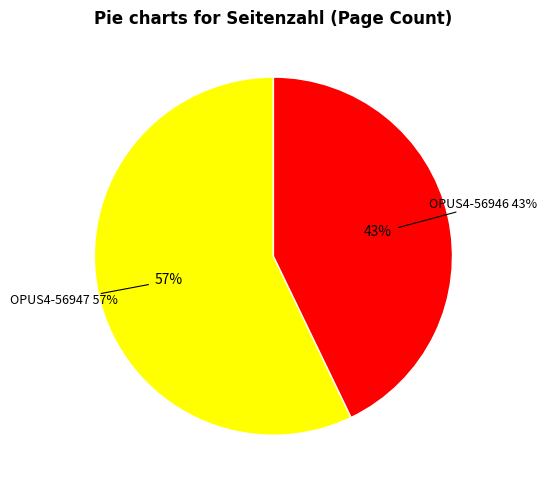

Count the number of slices in the pie.

2